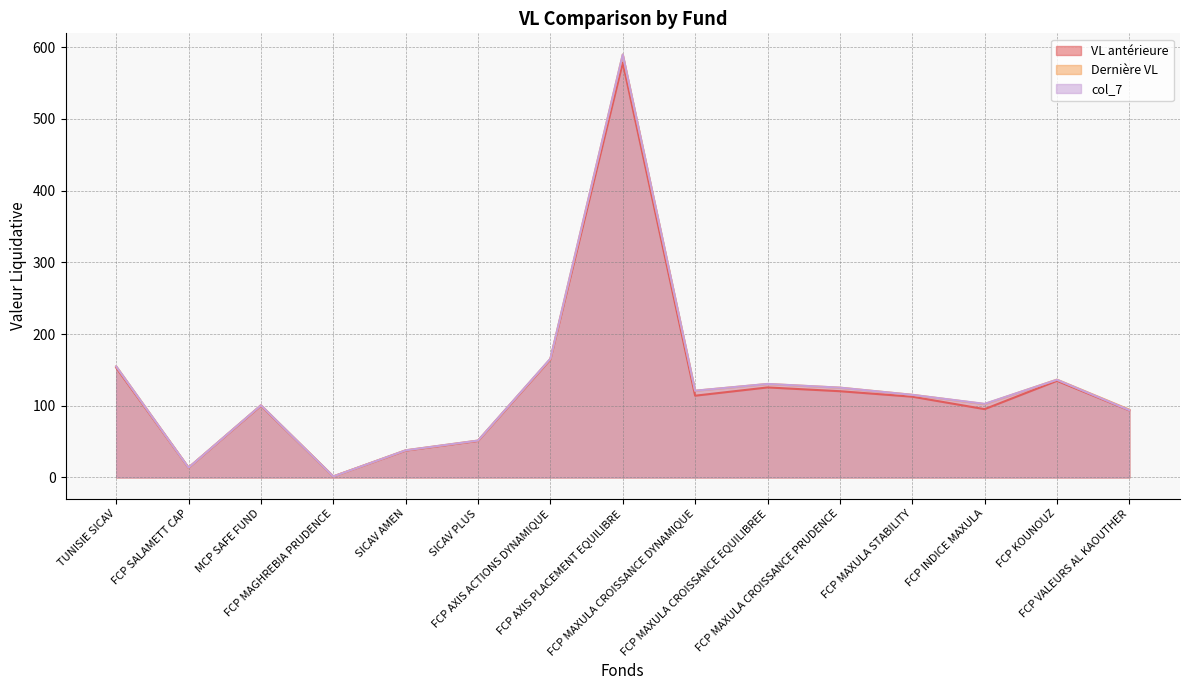

Rank the series at FCP AXIS ACTIONS DYNAMIQUE from lowest to highest value.

VL antérieure, Dernière VL, col_7